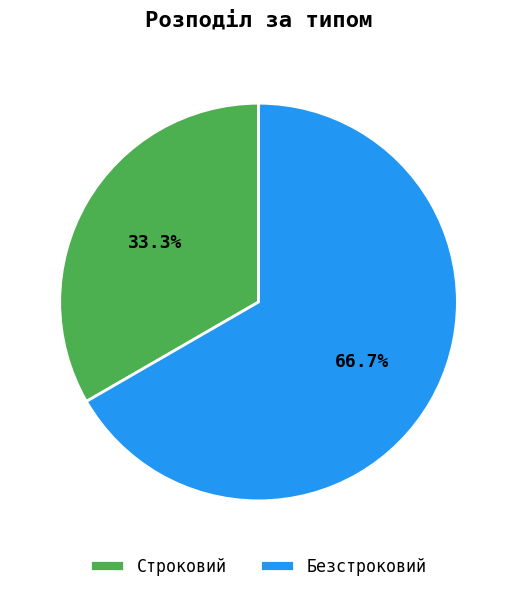

To the nearest percent, what is the difference between the largest and smallest slice percentages?

33%